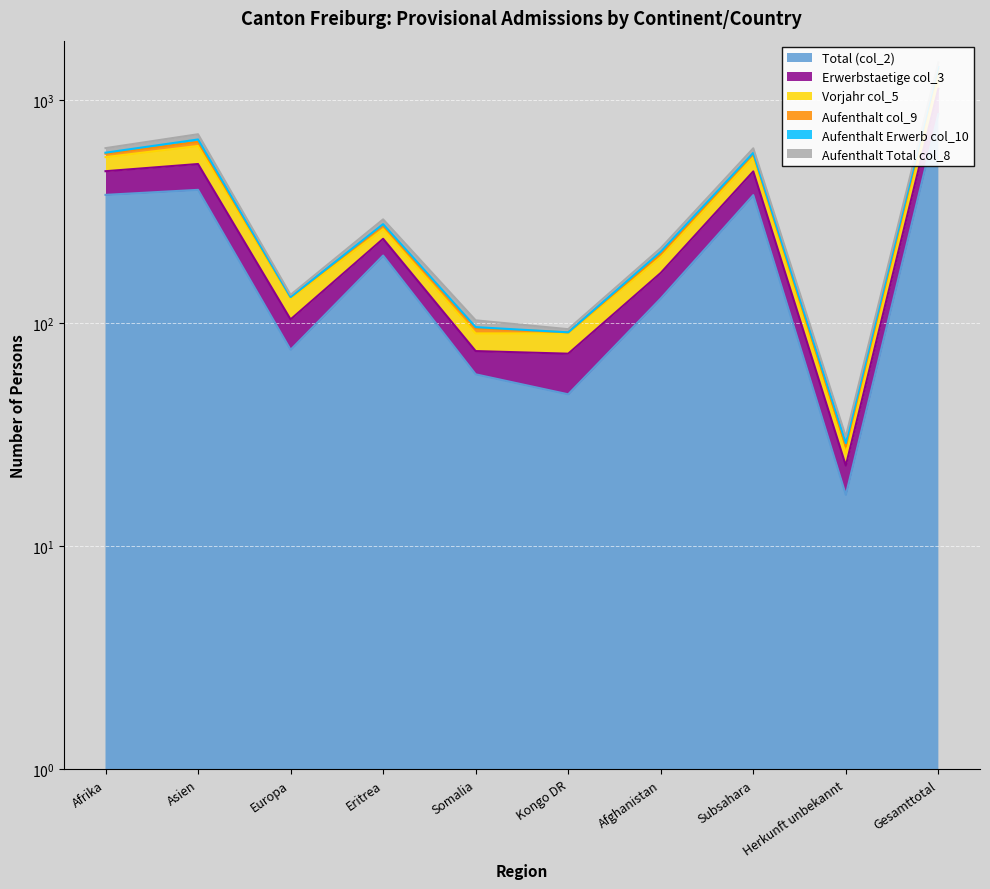

True or false: Erwerbstaetige col_3 and Vorjahr col_5 intersect in this chart.

False